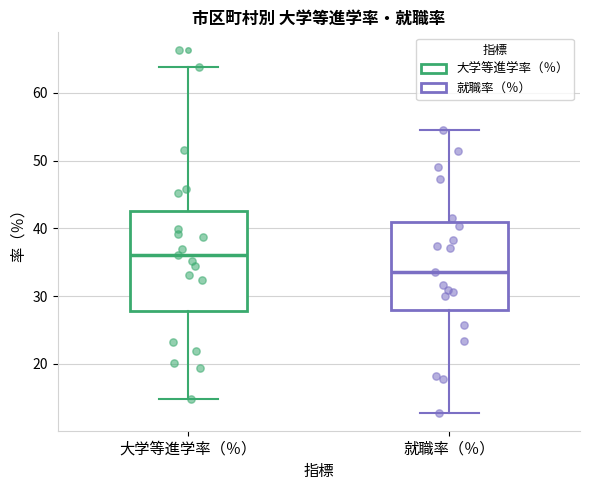

Reading left to right, read every box against the y-axis: the position of its median line, the range the box covers, and the ends of its whiskers. The values are not printed on the chart, so give them approximately, as read against the axis.

大学等進学率（％）: median 36, box 28 to 43, whiskers 15 to 64
就職率（％）: median 34, box 28 to 41, whiskers 13 to 55